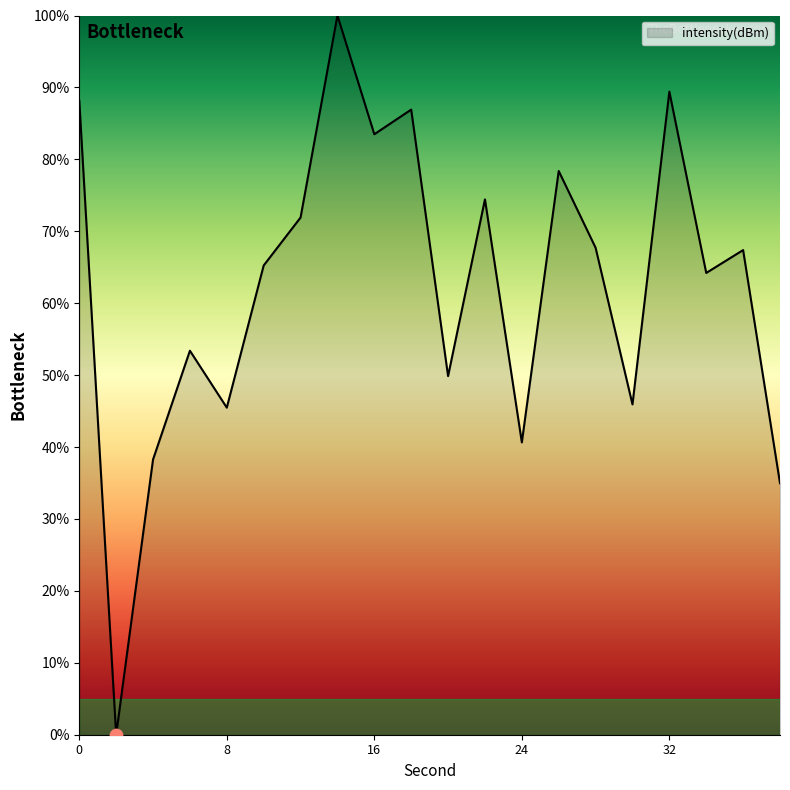

What is the greatest value displayed?

100.0